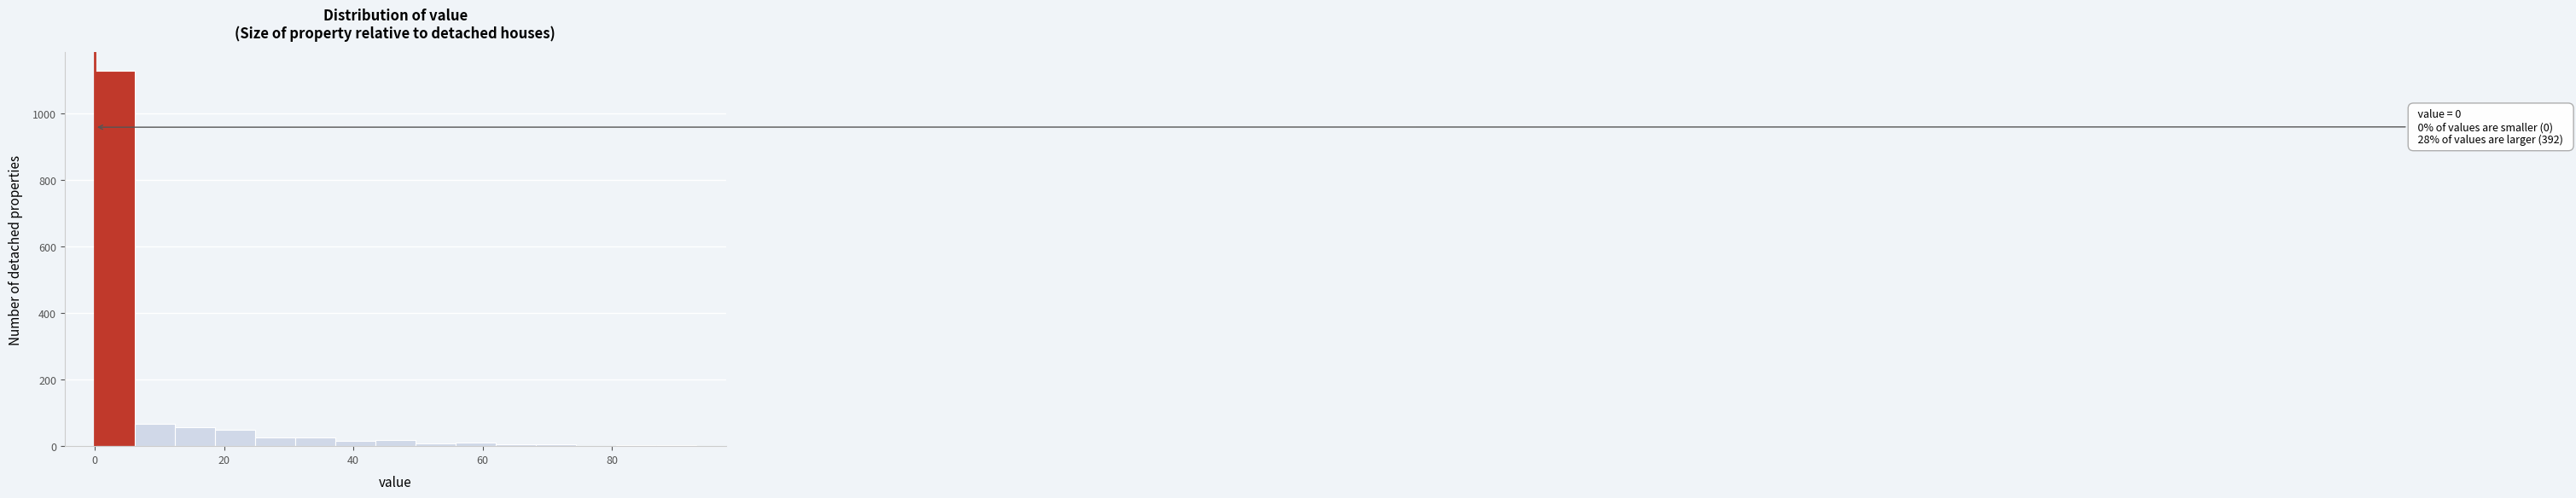

Read against the x-axis, roughly where is the centre of the tallest bar?

4